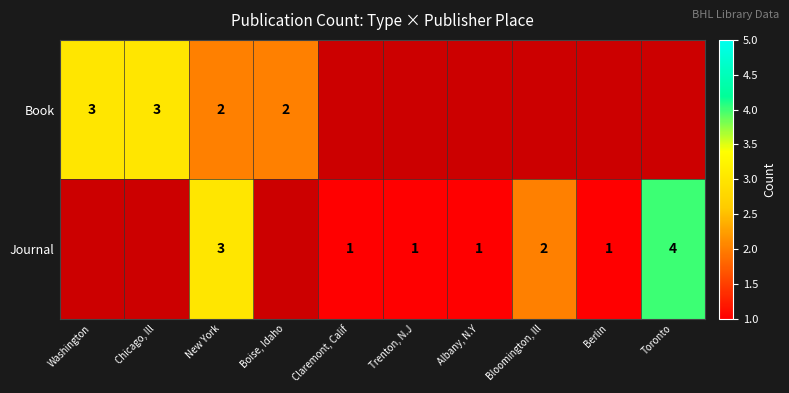

Is the value of Book at Washington greater than the value of Journal at Berlin?

Yes